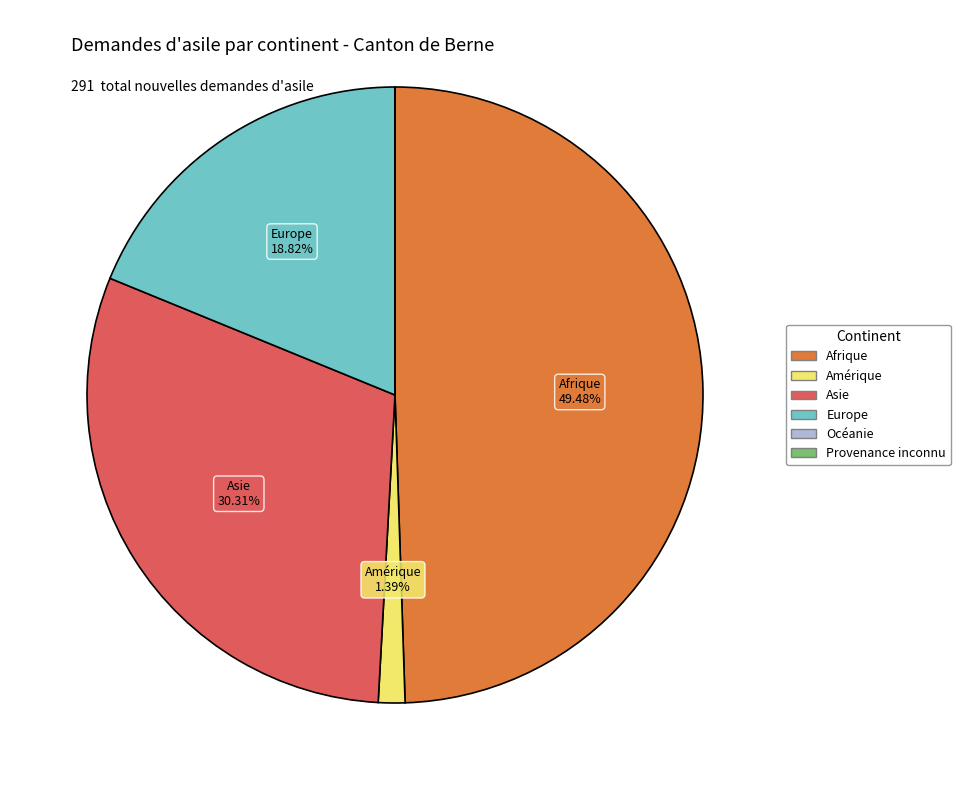

To the nearest percent, what is the average slice percentage?

17%